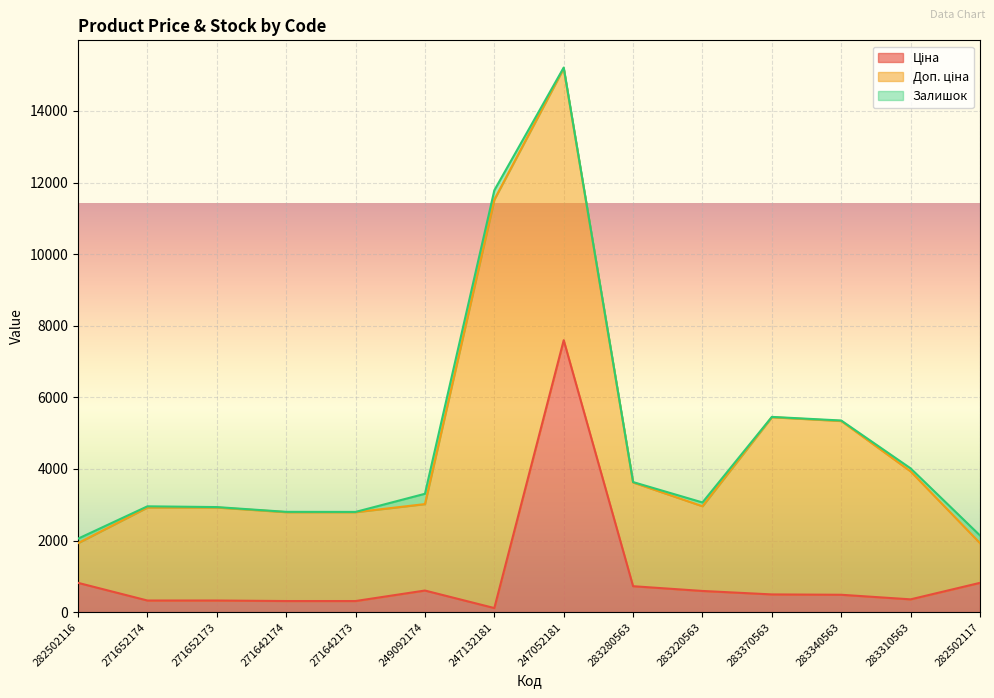

At which category is the sum across all series the highest?

247052181